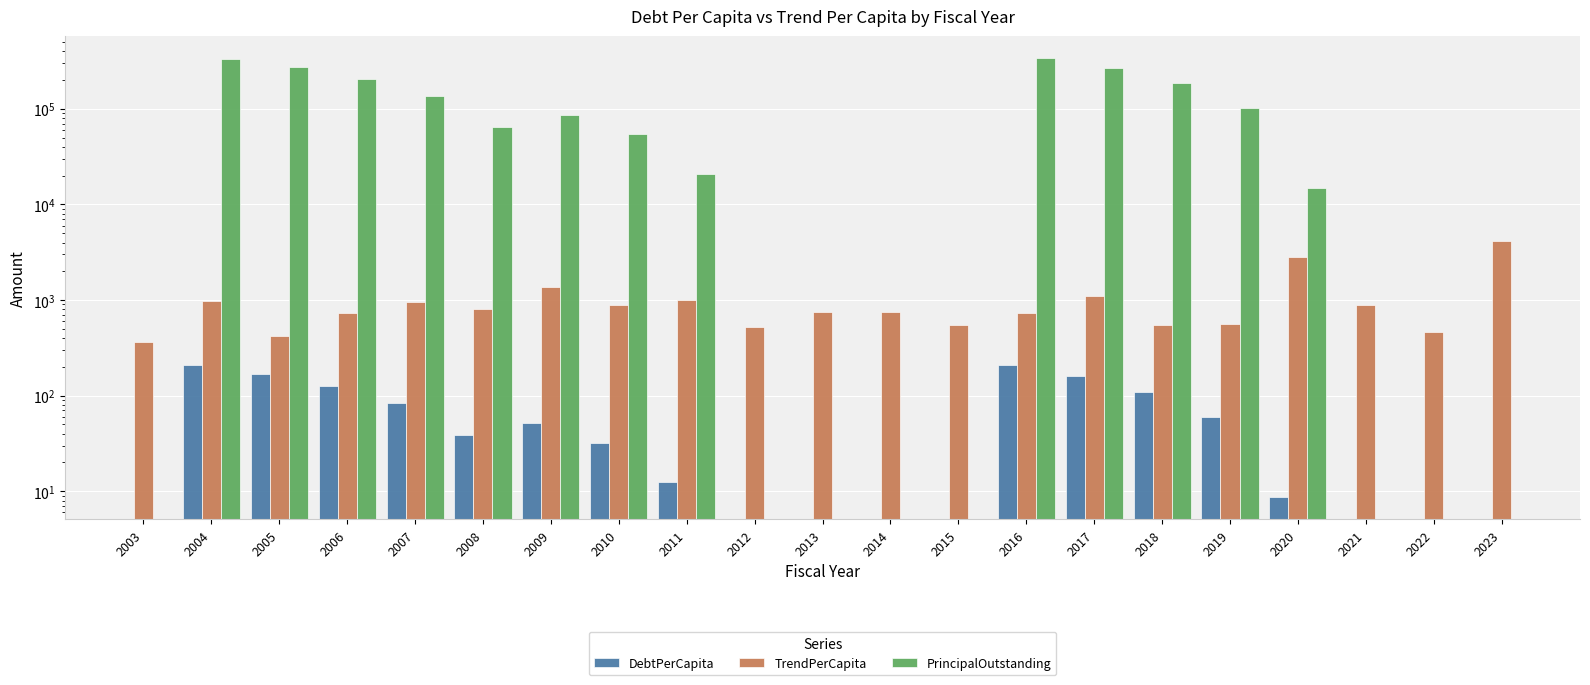

What is the value of the TrendPerCapita bar at the 19th from the left?

892.1